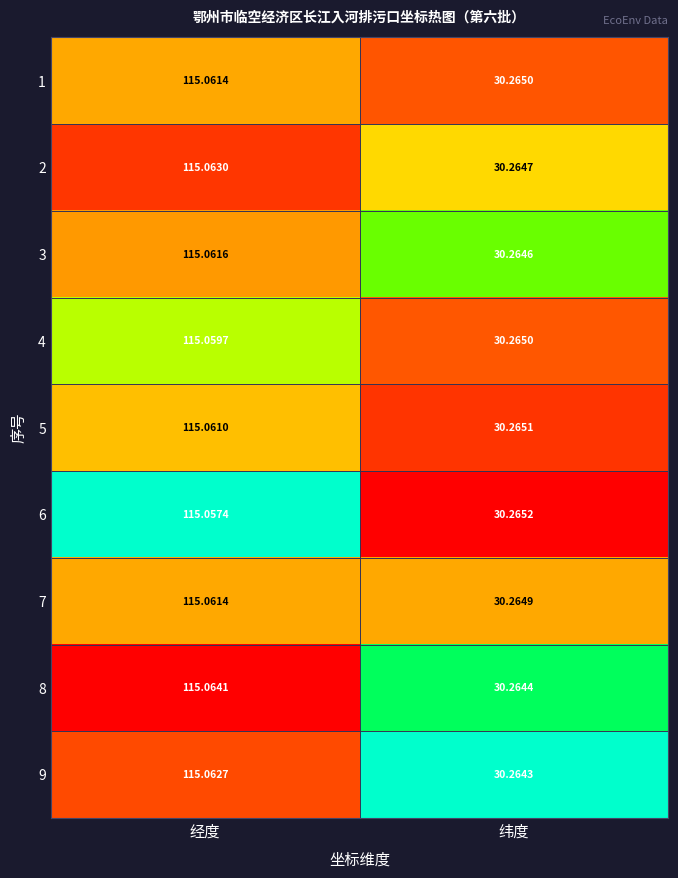

At which label does 1 first exceed 115?

经度